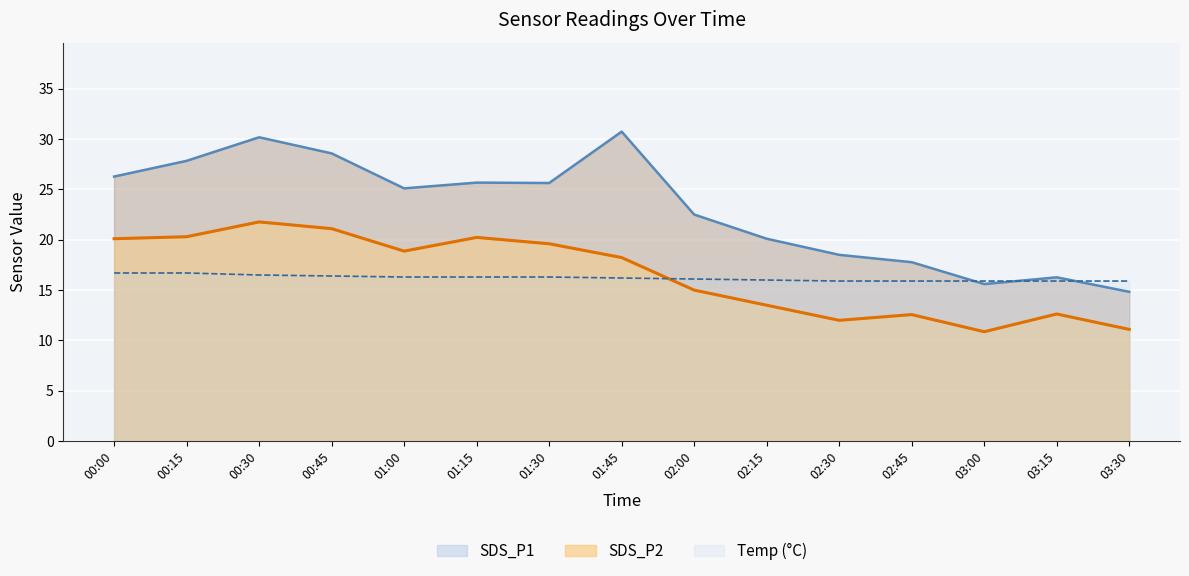

How many Temp values are between 15 and 16?

6